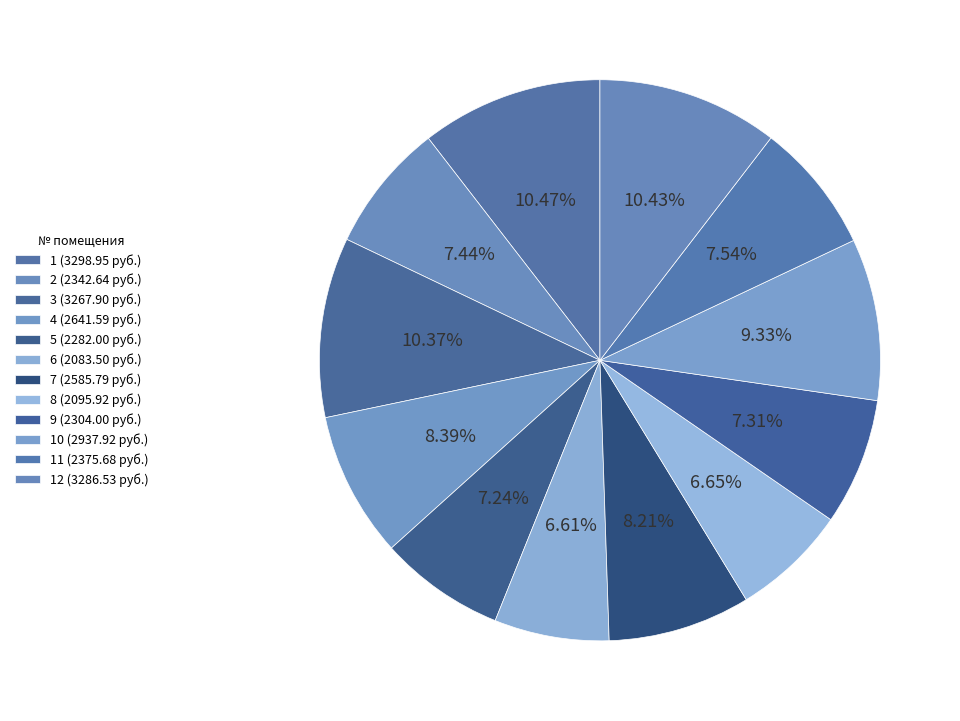

Count the number of slices in the pie.

12